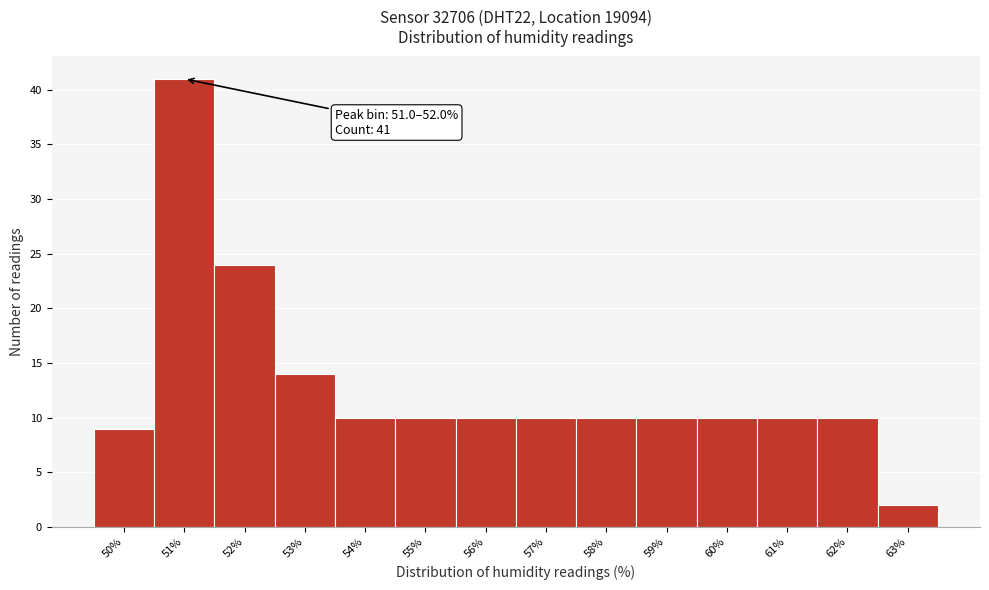

Reading left to right, extract all data points from this chart.

50%=9	51%=41	52%=24	53%=14	54%=10	55%=10	56%=10	57%=10	58%=10	59%=10	60%=10	61%=10	62%=10	63%=2